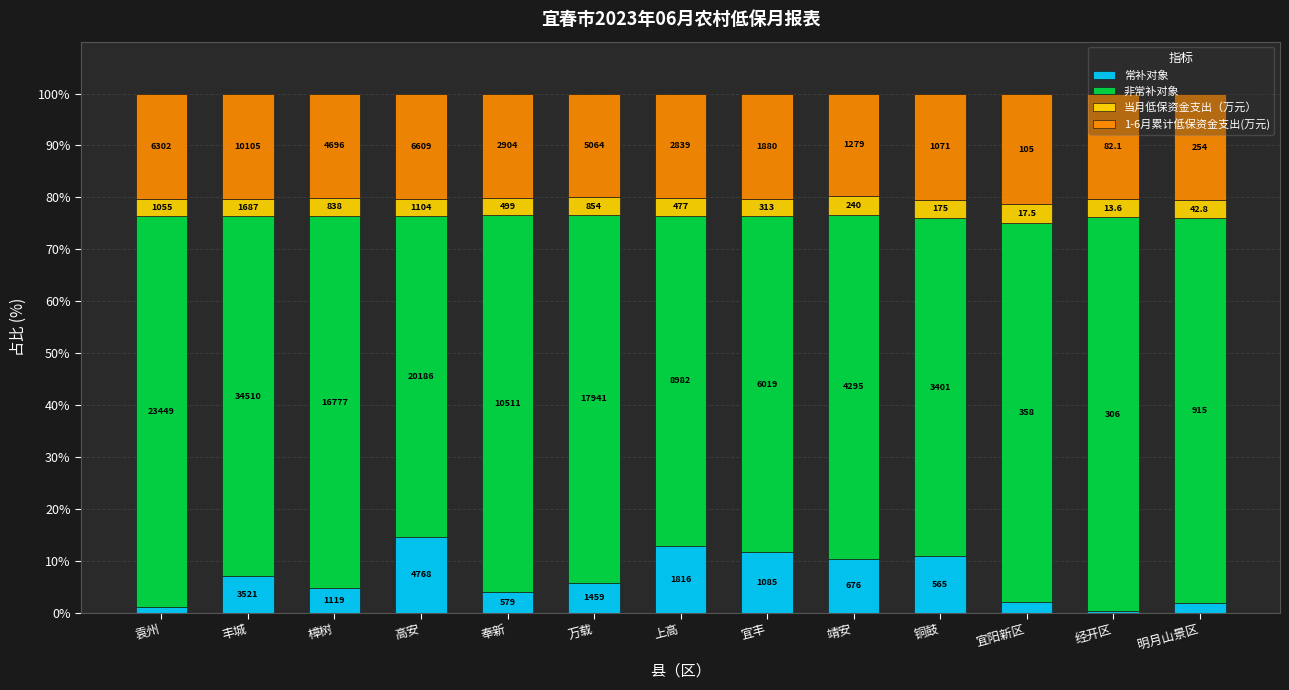

Is it true that 当月低保资金支出（万元） equals 5.5 at 经开区?

False